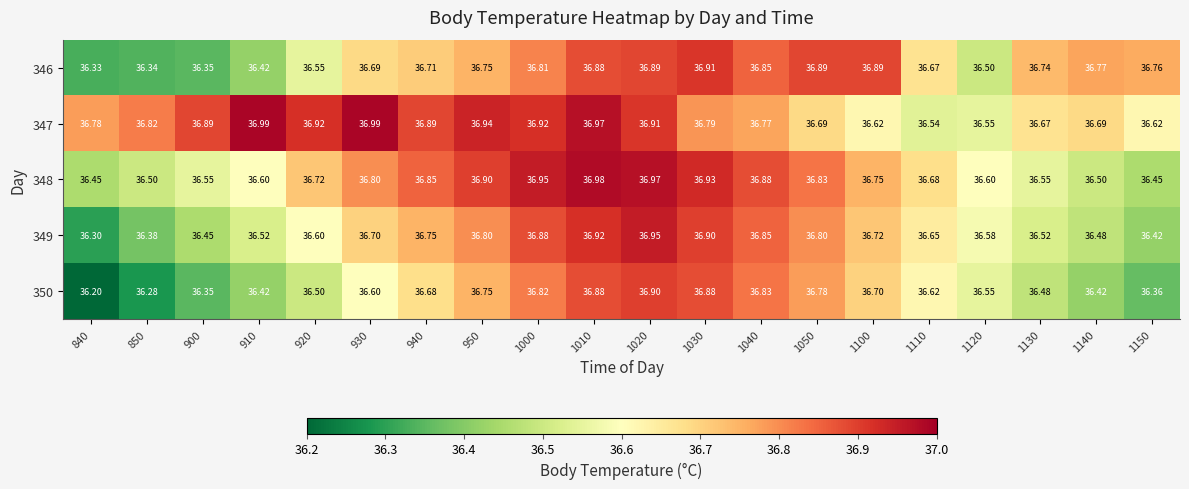

At 1000, list the series in order from smallest to largest.

346, 350, 349, 347, 348